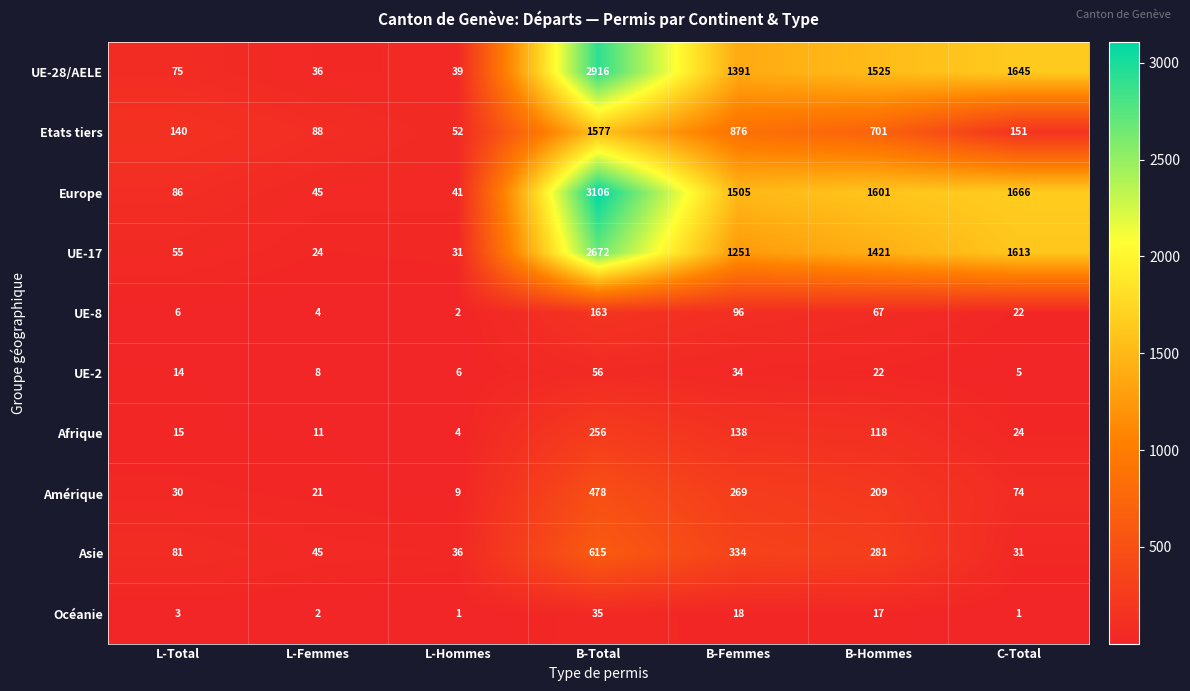

What value does the Asie series have at B-Total, to the nearest 10?

620